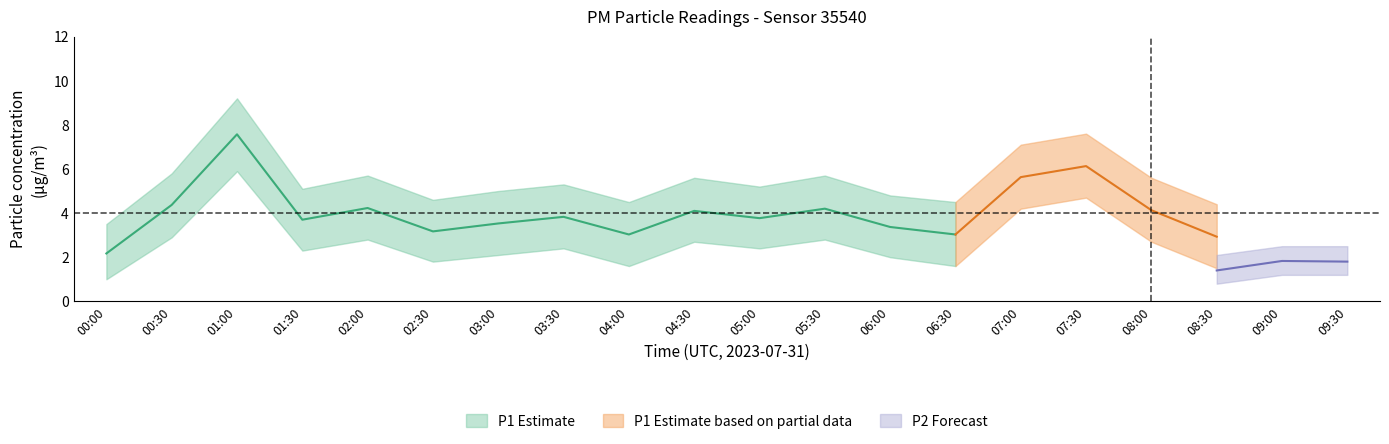

At which label does P1 reach its peak?

01:00